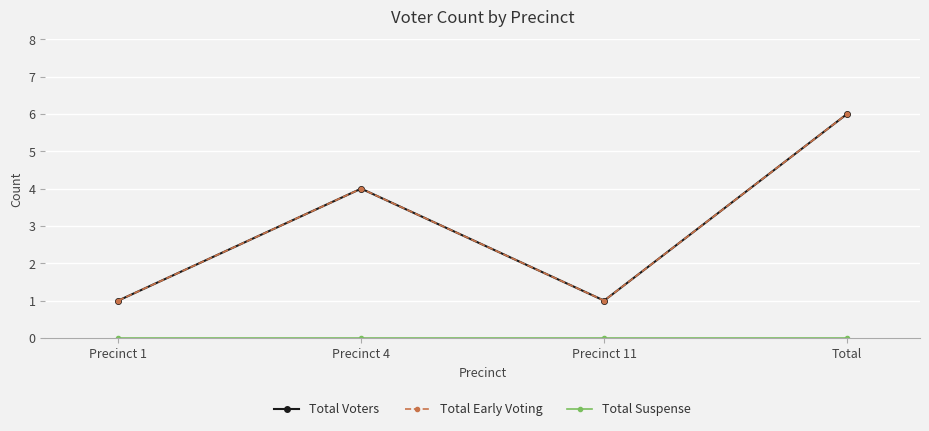

What is the label of the 1st point from the left?

Precinct 1